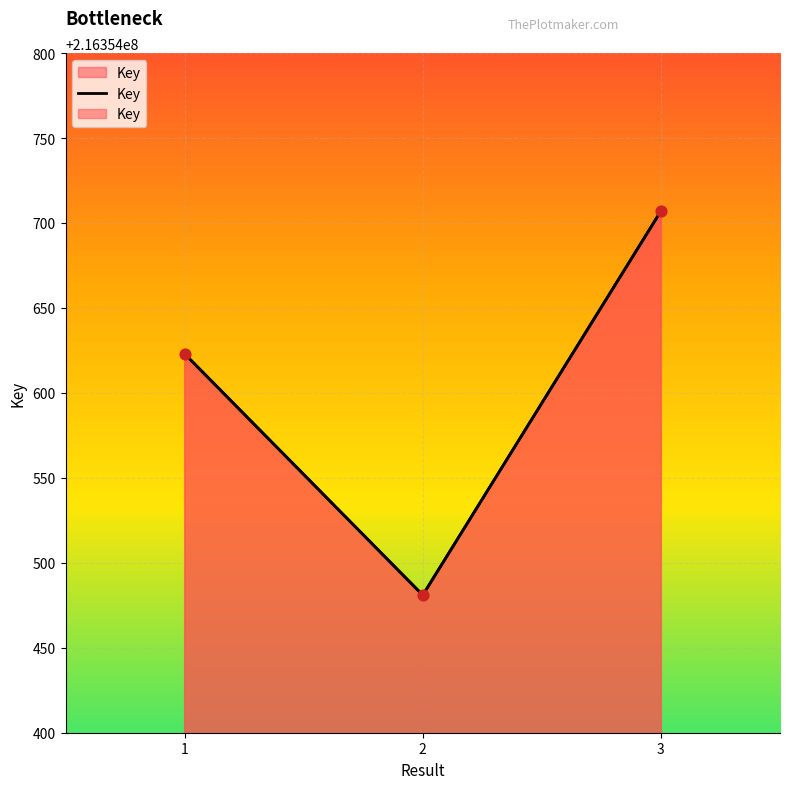

Approximately how many times larger is the value at 2 compared to 1?

1.0